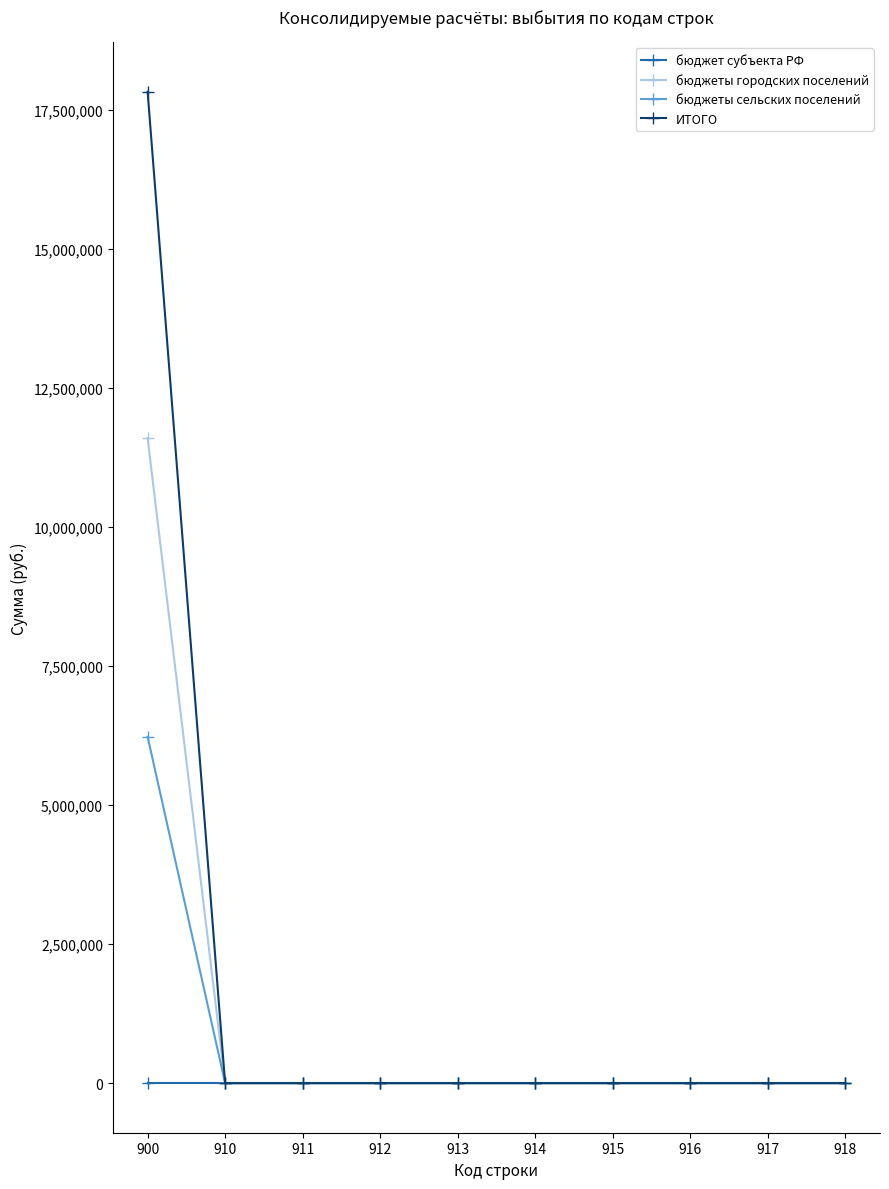

True or false: бюджеты сельских поселений has a value of 0 at 912.

True